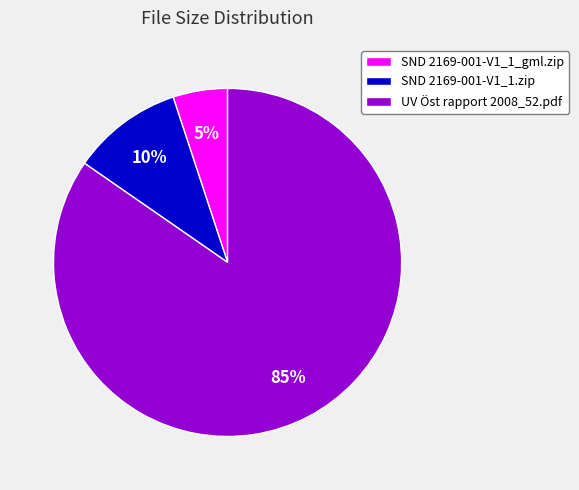

To the nearest percent, what is the average slice percentage?

33%